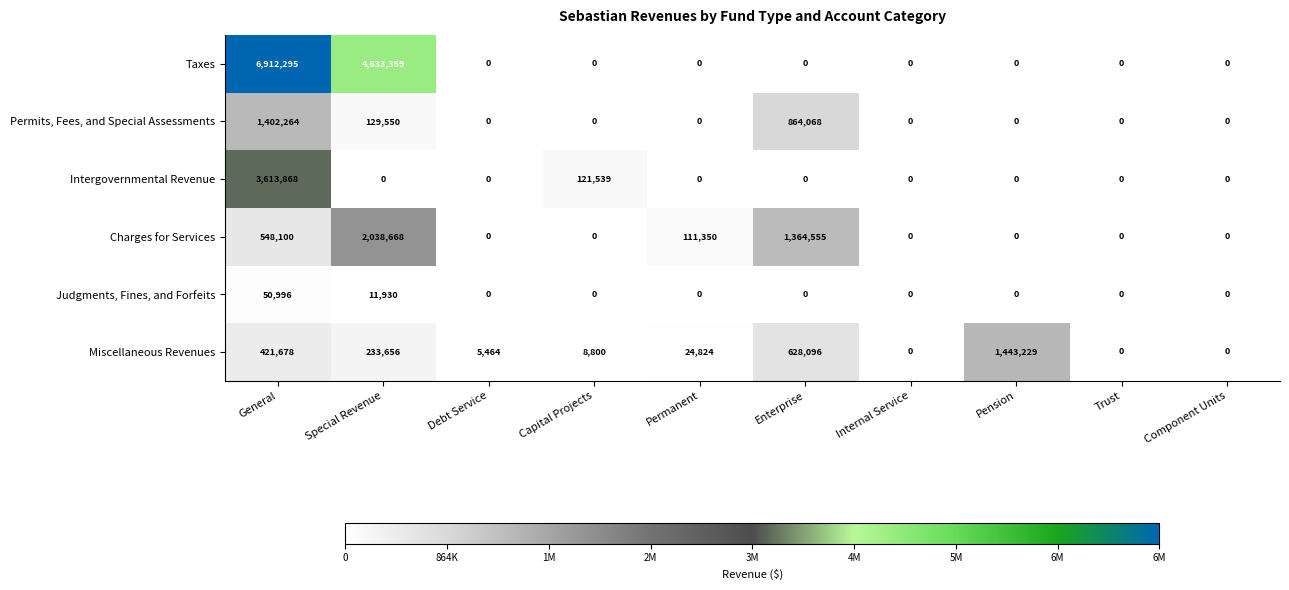

What is the average value of the Miscellaneous Revenues series?

276575